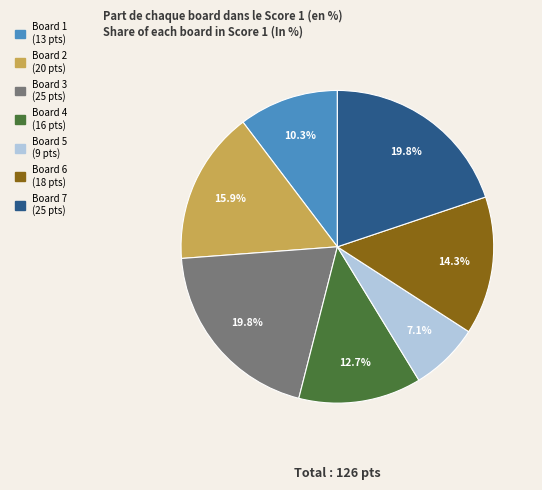

What percentage is the Board 2 slice, to the nearest percent?

16%